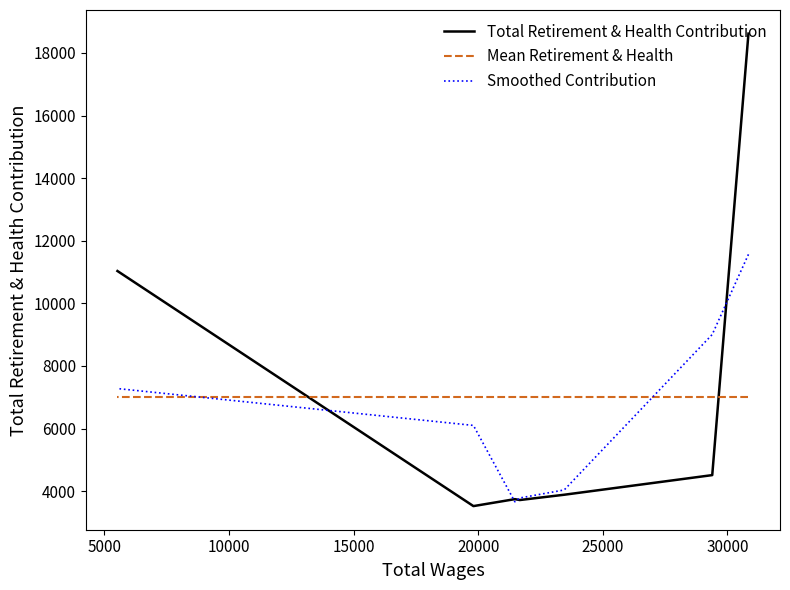

In Smoothed Contribution, how many points are lower than both neighbors (excluding endpoints)?

1